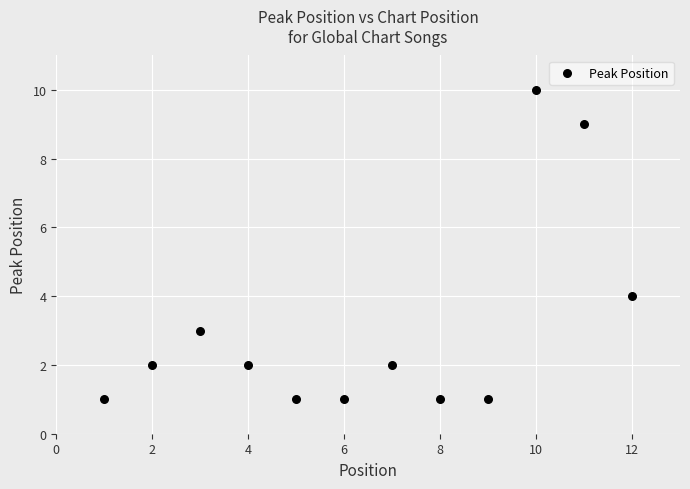

What Y value in the scatter plot is closest to 5?

4